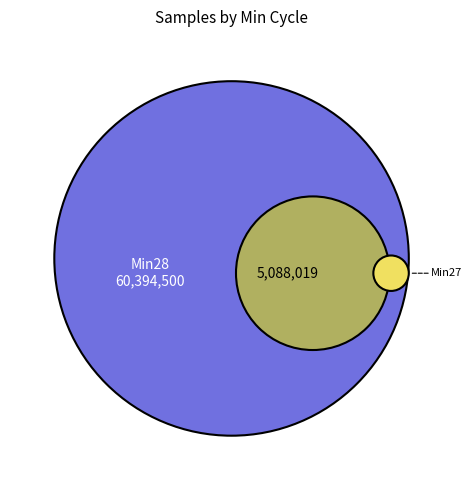

Combined, do 28 and 28 account for over 50%?

No